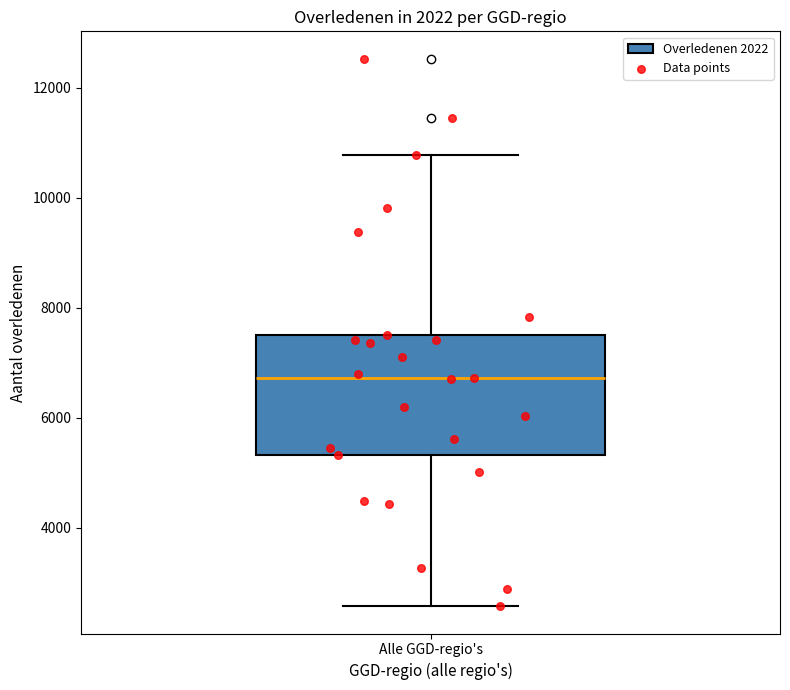

Read this box plot against the y-axis: the position of the median line, the range covered by the box, and the ends of both whiskers. The values are not printed on the chart, so give them approximately, as read against the axis.

median 6800, box 5400 to 7600, whiskers 2600 to 10800